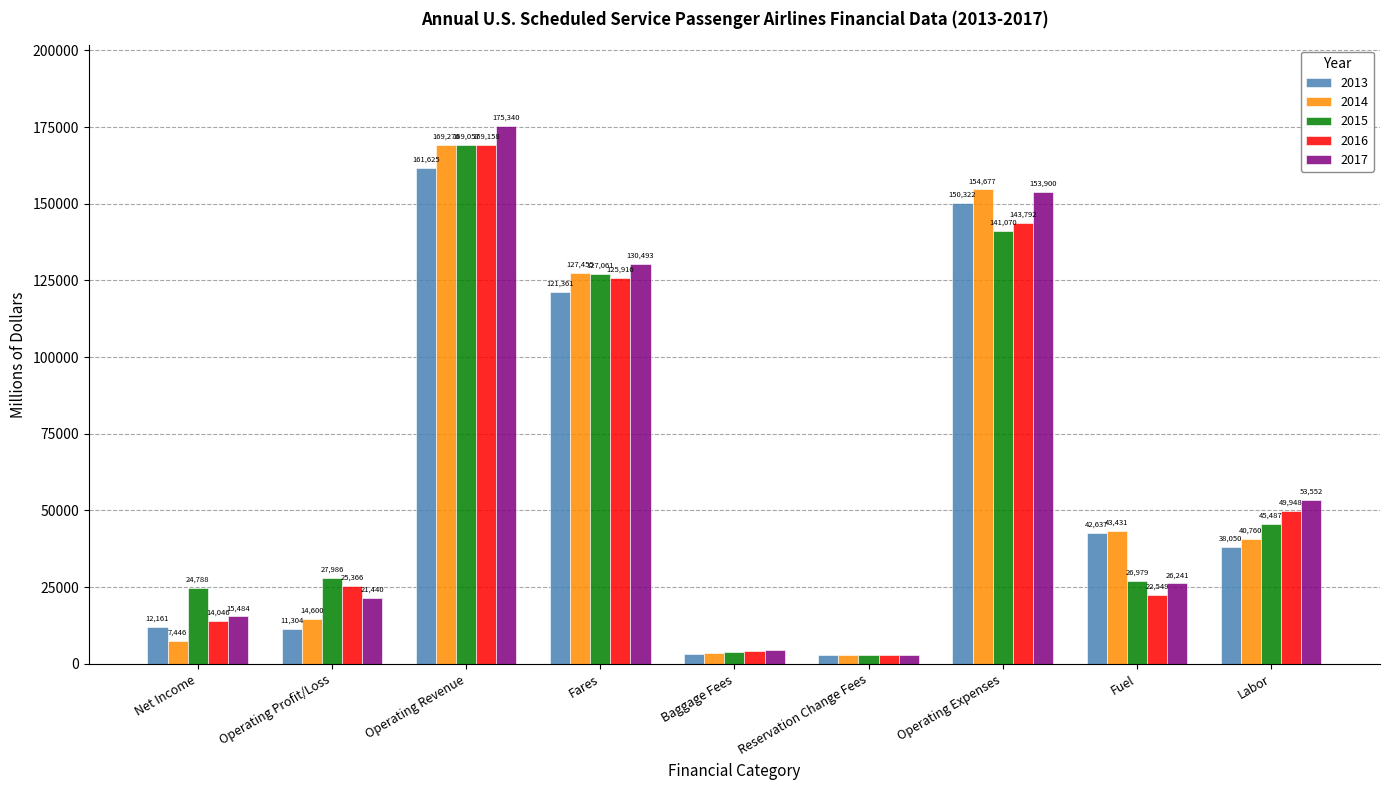

What is the difference between the 2013 values at Labor and Reservation Change Fees?

35235.9